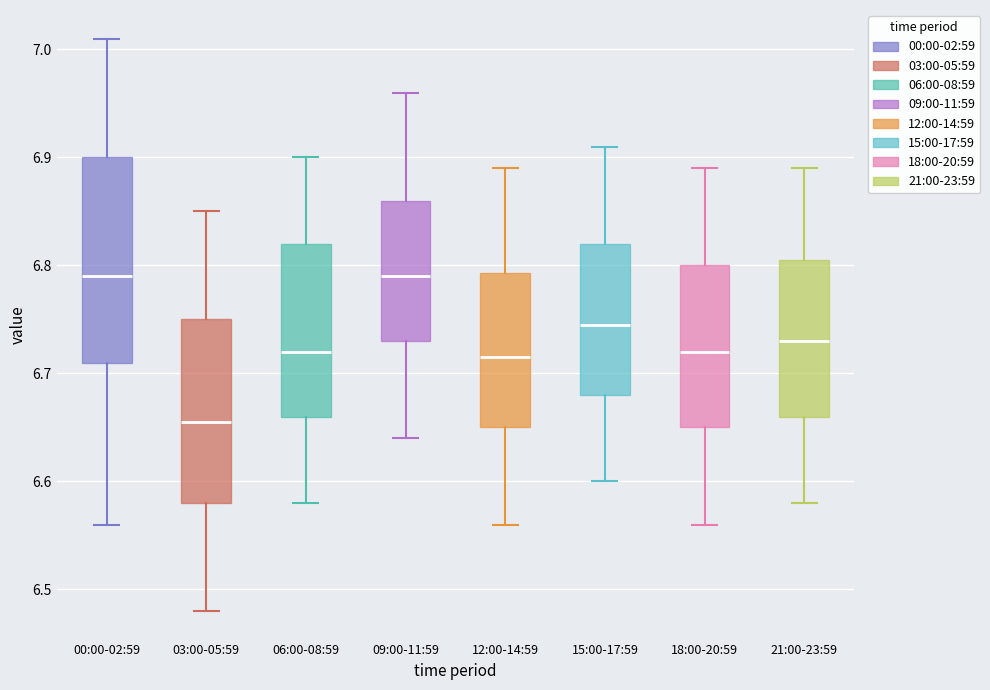

Which box is the tallest, from its lower edge to its upper edge?

00:00-02:59